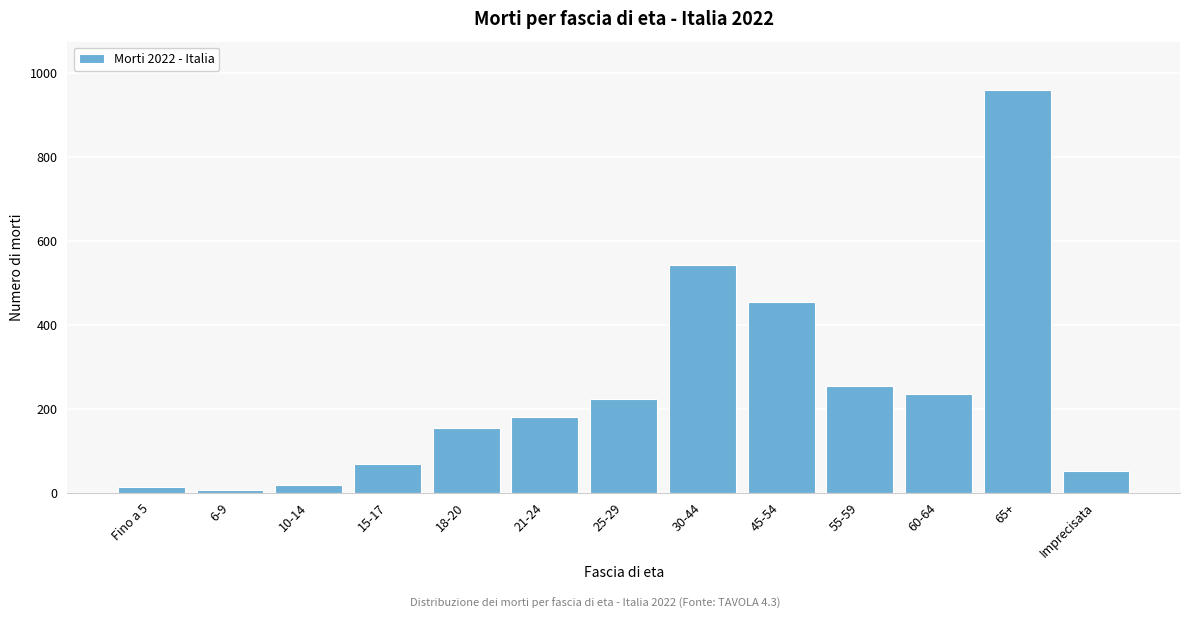

Reading left to right, transcribe all the data shown in this chart.

13	7	19	68	153	179	222	542	455	255	234	960	52